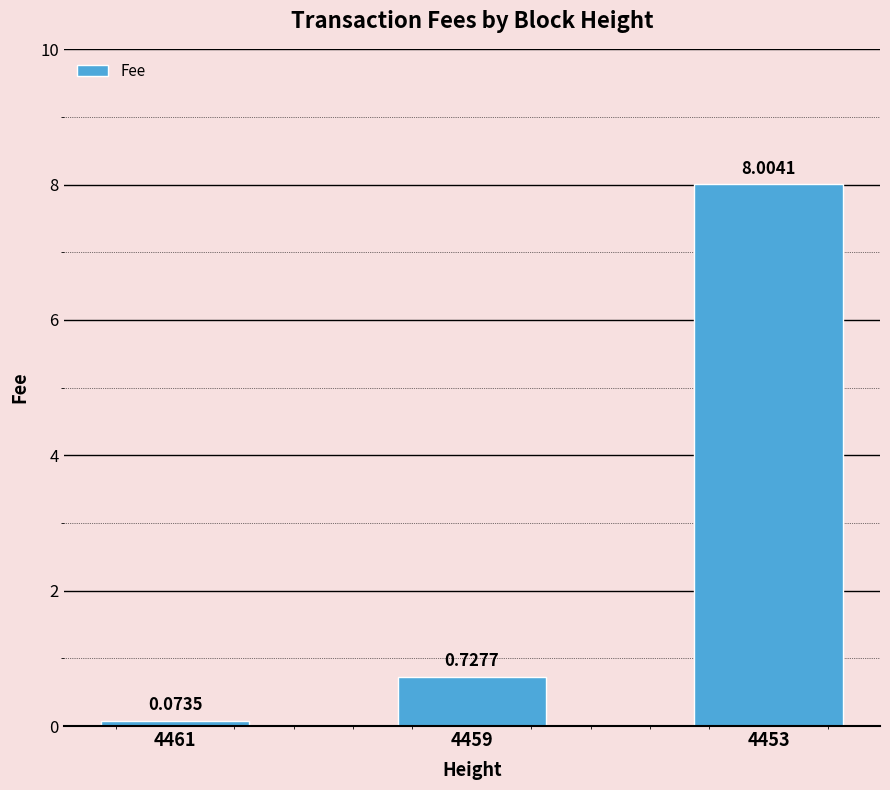

The chart shows a value of 1.1 at 4459. True or false?

False